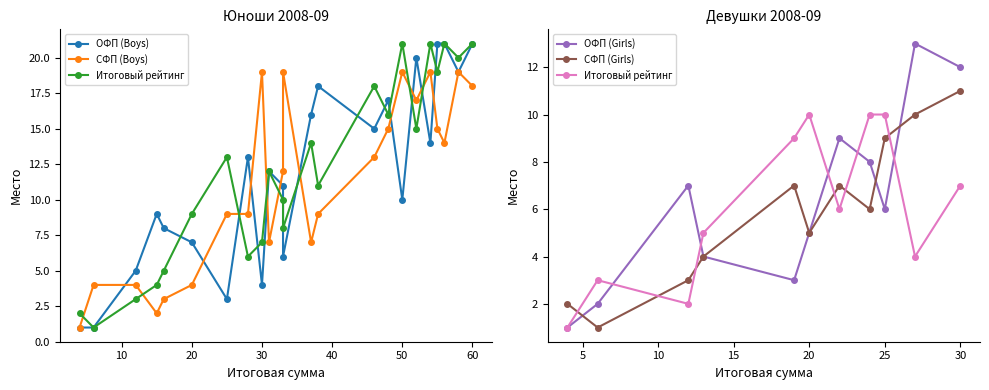

Between 8 and 16, which is larger?

16